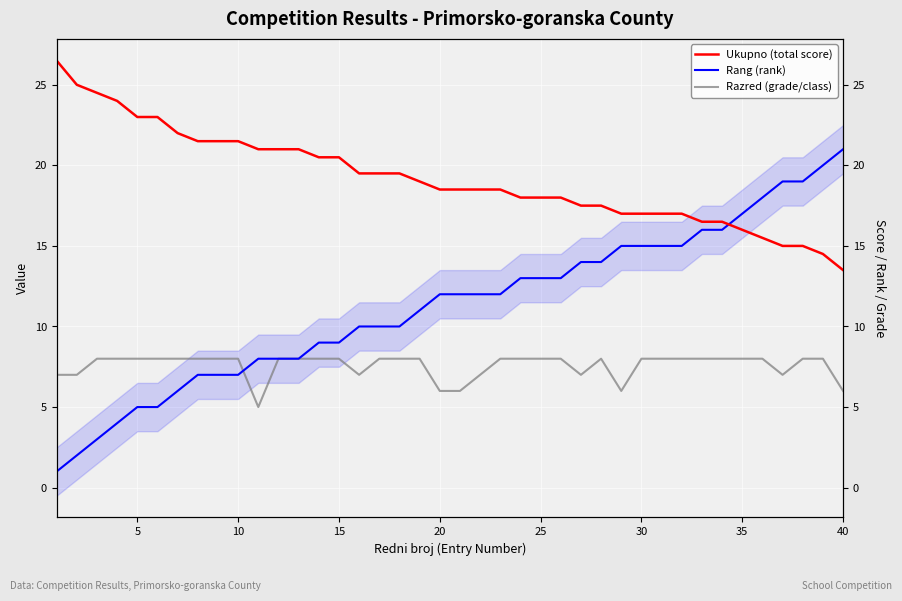

How many distinct data groups are displayed?

3